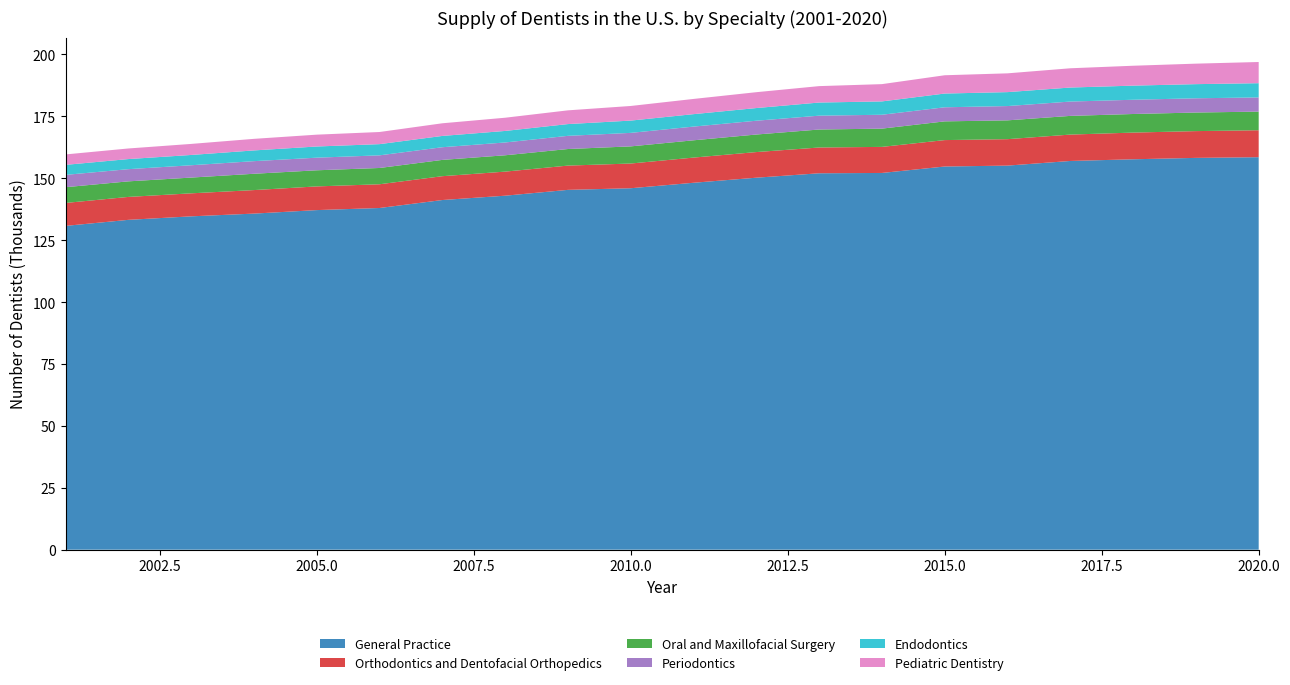

Reading left to right, transcribe all the data shown in this chart.

General Practice: 2001=130775	2002=133213	2003=134629	2004=135736	2005=137150	2006=138000	2007=141217	2008=142966	2009=145323	2010=145980	2011=148189	2012=150235	2013=152021	2014=152153	2015=154755	2016=155121	2017=156992	2018=157676	2019=158240	2020=158520
Orthodontics and Dentofacial Orthopedics: 2001=9265	2002=9260	2003=9295	2004=9500	2005=9568	2006=9585	2007=9629	2008=9726	2009=9800	2010=9982	2011=10169	2012=10355	2013=10413	2014=10527	2015=10672	2016=10680	2017=10658	2018=10779	2019=10814	2020=10885
Oral and Maxillofacial Surgery: 2001=6358	2002=6285	2003=6359	2004=6587	2005=6508	2006=6576	2007=6576	2008=6597	2009=6694	2010=6922	2011=6981	2012=7082	2013=7261	2014=7374	2015=7559	2016=7594	2017=7546	2018=7509	2019=7499	2020=7529
Periodontics: 2001=4977	2002=4921	2003=4978	2004=5094	2005=5095	2006=5105	2007=5121	2008=5173	2009=5321	2010=5455	2011=5536	2012=5575	2013=5590	2014=5607	2015=5686	2016=5772	2017=5790	2018=5751	2019=5756	2020=5723
Endodontics: 2001=4045	2002=4080	2003=4157	2004=4333	2005=4517	2006=4522	2007=4561	2008=4658	2009=4754	2010=4959	2011=5025	2012=5118	2013=5306	2014=5384	2015=5552	2016=5631	2017=5664	2018=5704	2019=5711	2020=5745
Pediatric Dentistry: 2001=4213	2002=4278	2003=4459	2004=4676	2005=4781	2006=4902	2007=5107	2008=5336	2009=5544	2010=5904	2011=6144	2012=6404	2013=6632	2014=6977	2015=7386	2016=7583	2017=7778	2018=8033	2019=8277	2020=8561